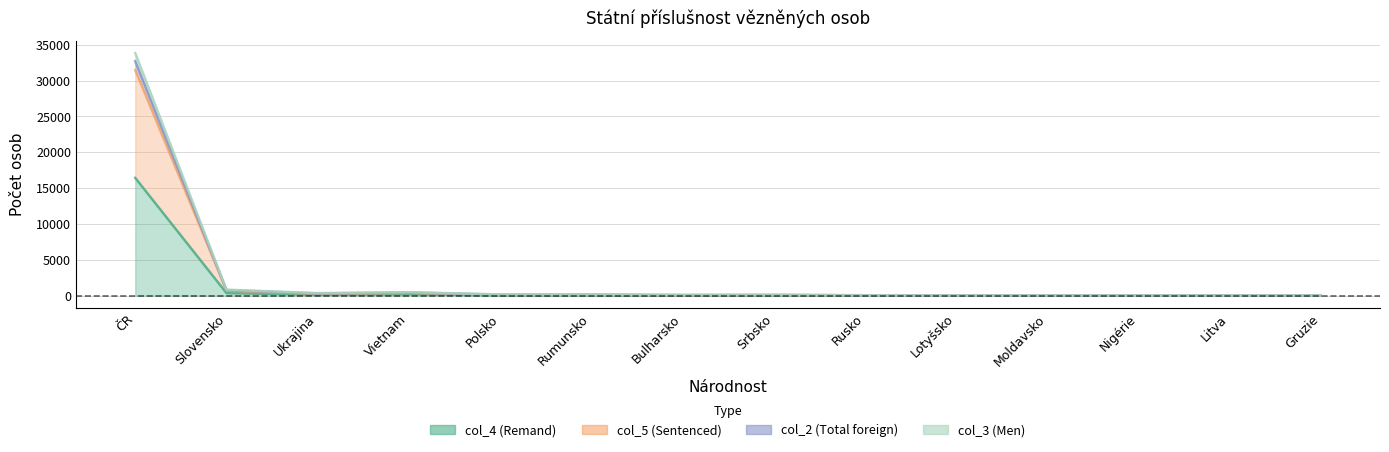

The value of col_5 (Sentenced) at Vietnam is 399. True or false?

True